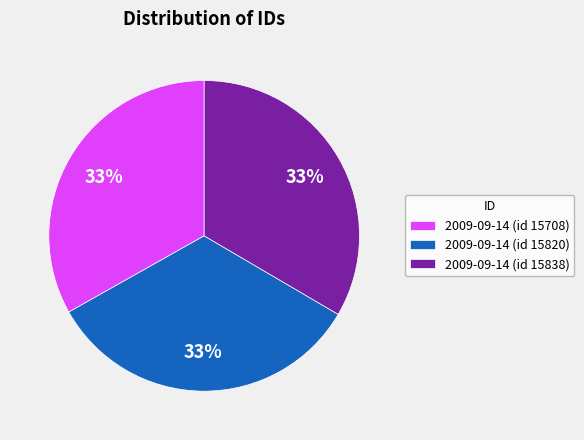

How many segments does this pie chart have?

3